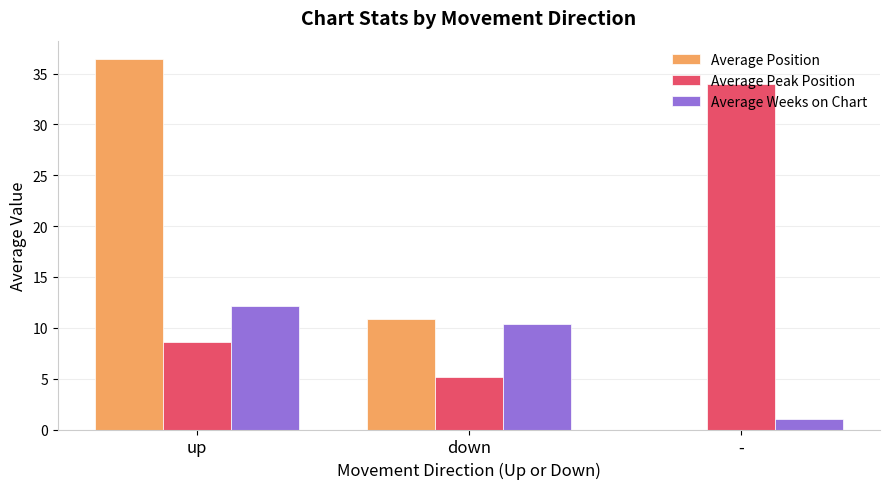

Are the bars horizontal?

No